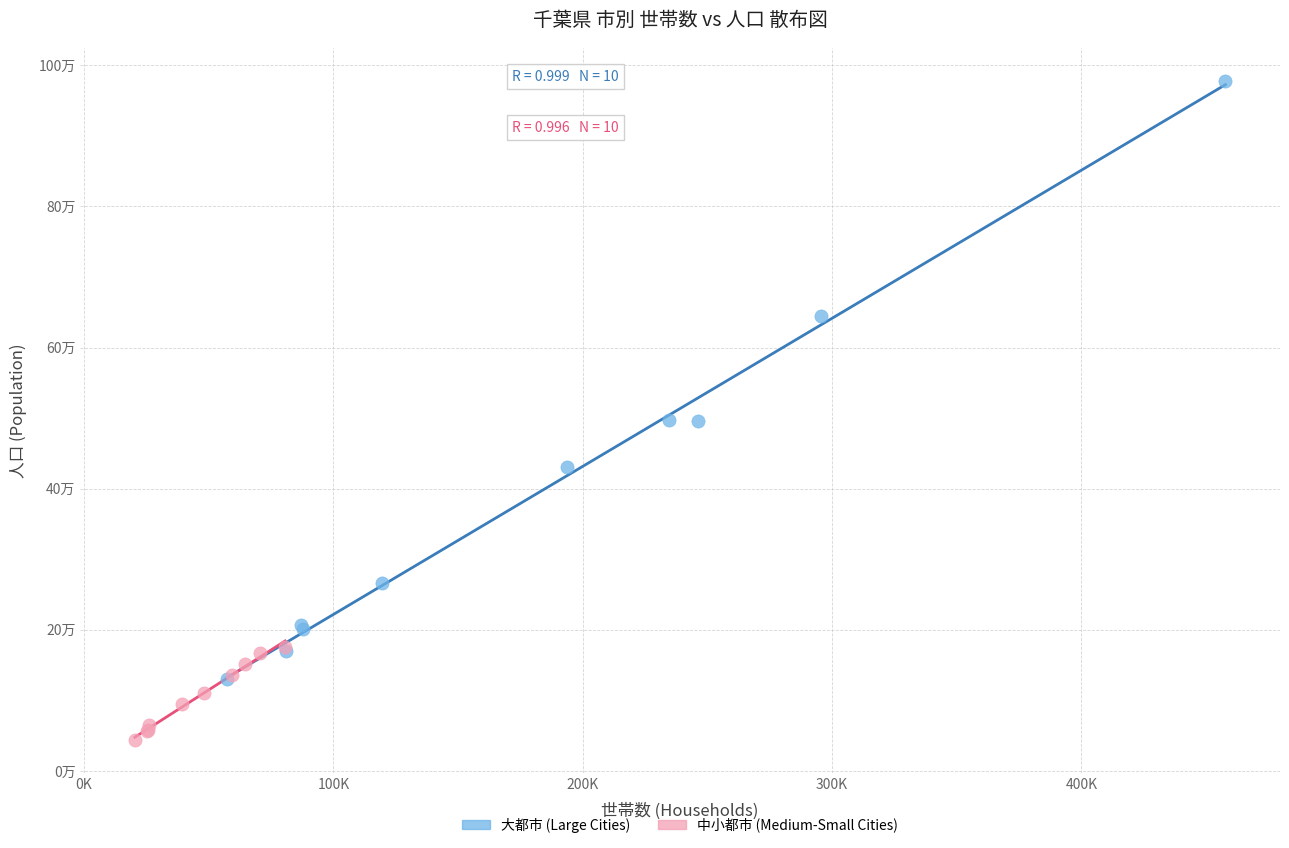

Which series contains the highest Y value?

大都市 (Large Cities)